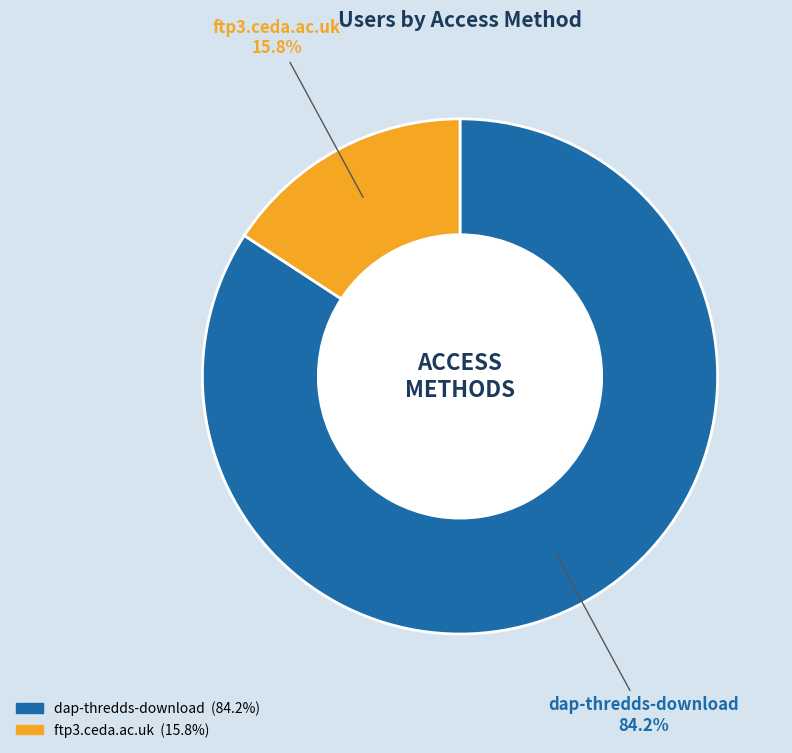

Which category has the biggest portion of the pie?

dap-thredds-download